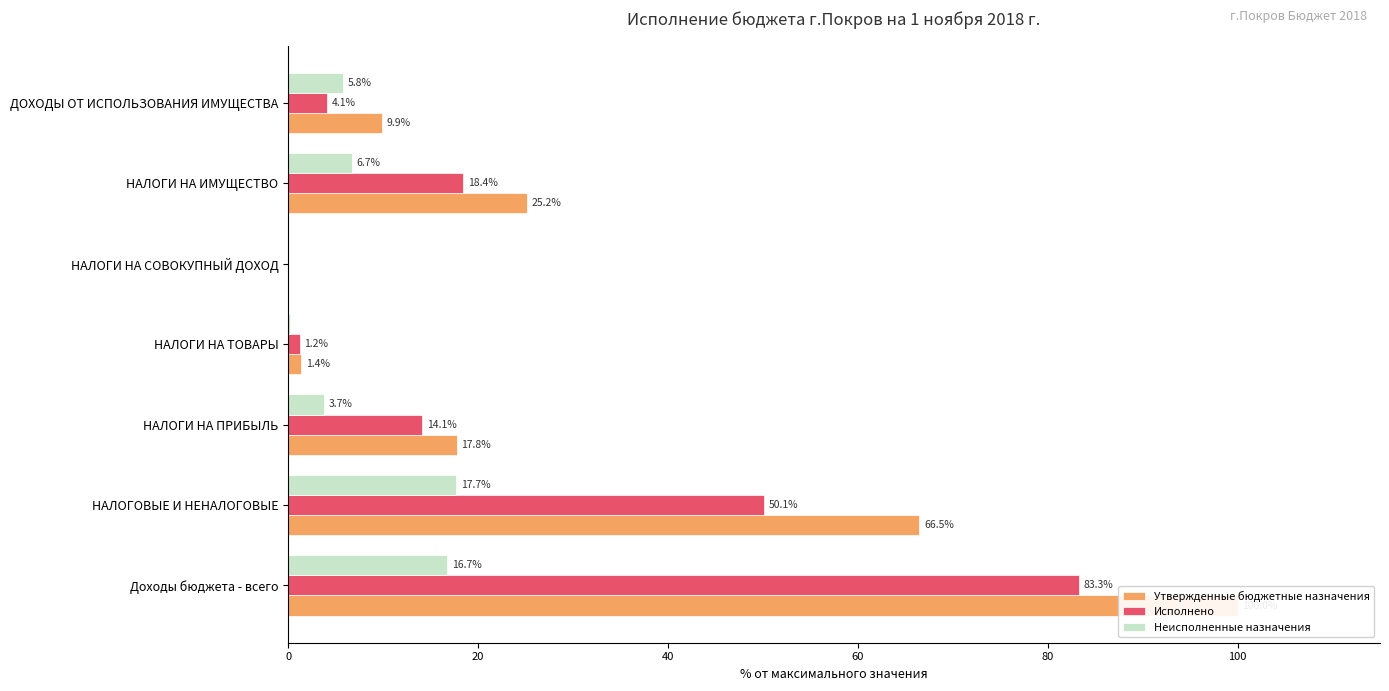

Read the Утвержденные бюджетные назначения value at НАЛОГИ НА ТОВАРЫ.

1.4